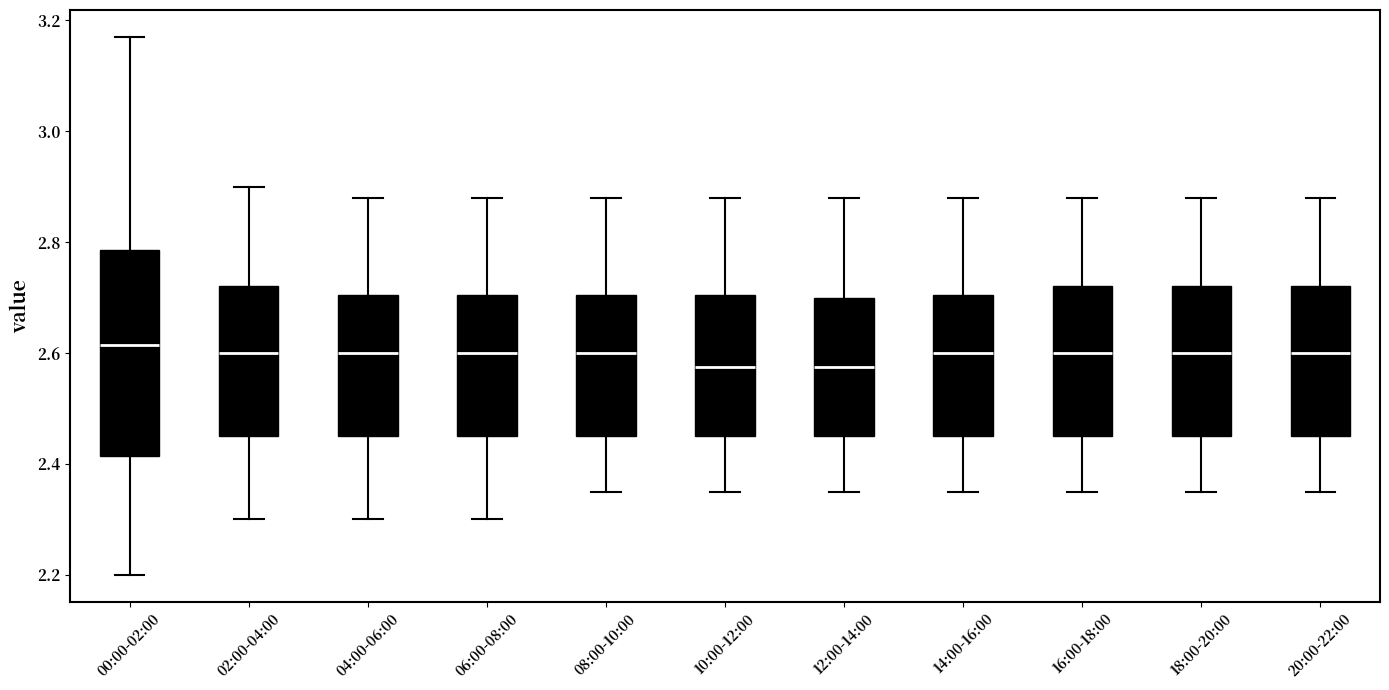

Reading left to right, transcribe this box plot: for each box, give where its median line is, the range the box spans, and where its two whiskers end, as read against the y-axis. The values are not printed on the chart, so give them approximately, as read against the axis.

00:00-02:00: median 2.62, box 2.42 to 2.78, whiskers 2.20 to 3.18
02:00-04:00: median 2.60, box 2.46 to 2.72, whiskers 2.30 to 2.90
04:00-06:00: median 2.60, box 2.46 to 2.70, whiskers 2.30 to 2.88
06:00-08:00: median 2.60, box 2.46 to 2.70, whiskers 2.30 to 2.88
08:00-10:00: median 2.60, box 2.46 to 2.70, whiskers 2.36 to 2.88
10:00-12:00: median 2.58, box 2.46 to 2.70, whiskers 2.36 to 2.88
12:00-14:00: median 2.58, box 2.46 to 2.70, whiskers 2.36 to 2.88
14:00-16:00: median 2.60, box 2.46 to 2.70, whiskers 2.36 to 2.88
16:00-18:00: median 2.60, box 2.46 to 2.72, whiskers 2.36 to 2.88
18:00-20:00: median 2.60, box 2.46 to 2.72, whiskers 2.36 to 2.88
20:00-22:00: median 2.60, box 2.46 to 2.72, whiskers 2.36 to 2.88